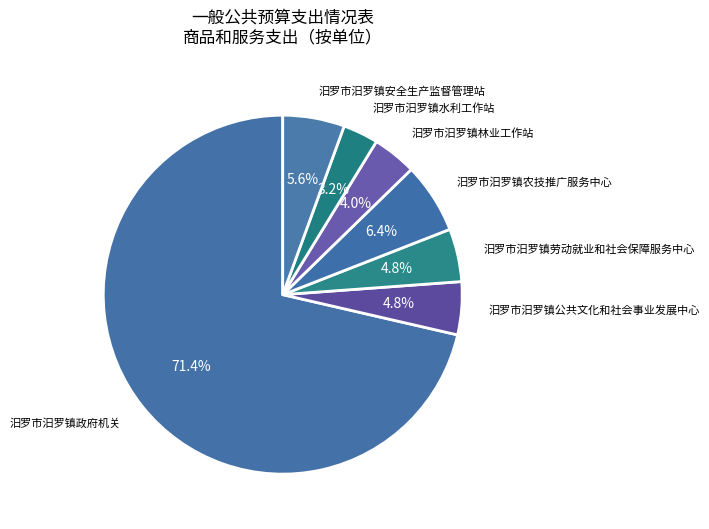

How many slices are in this pie chart?

7